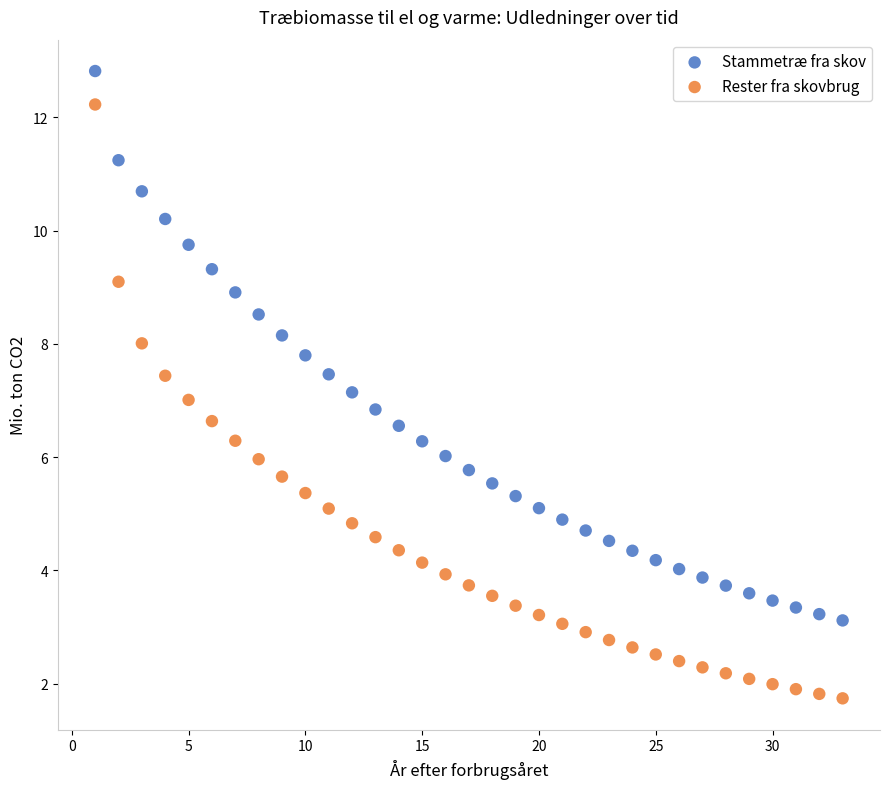

Which series has the largest Y range (max minus min)?

Rester fra skovbrug